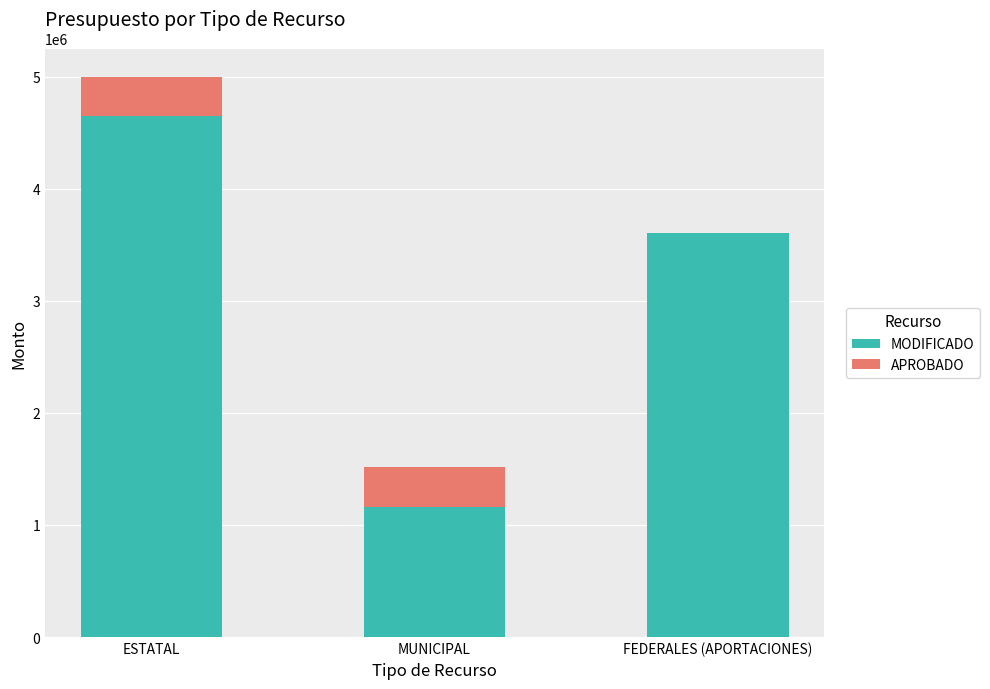

What value does the MODIFICADO series have at MUNICIPAL?

1159426.9